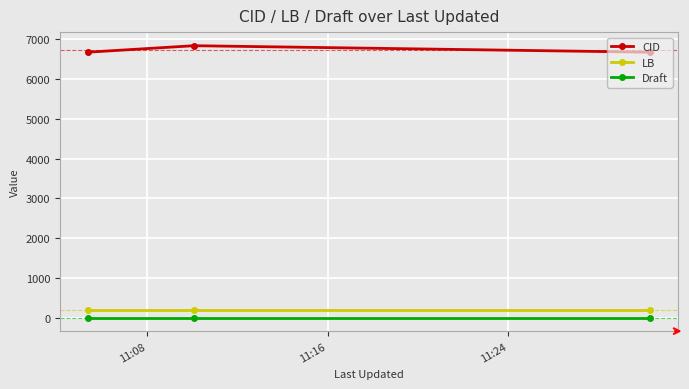

Which series has the largest total across all categories?

CID